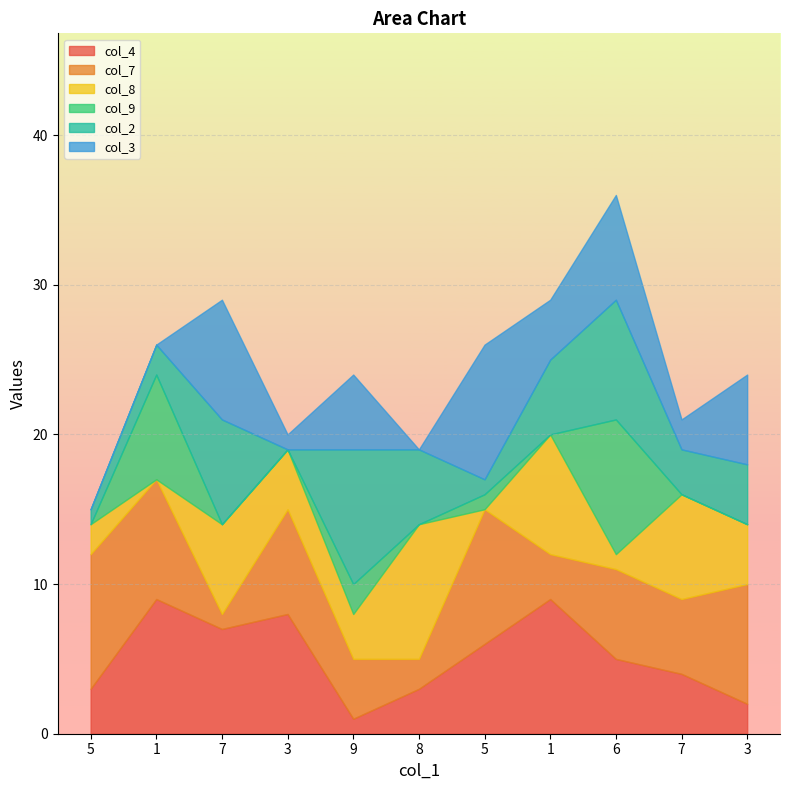

How many col_2 values are between 1 and 7?

8